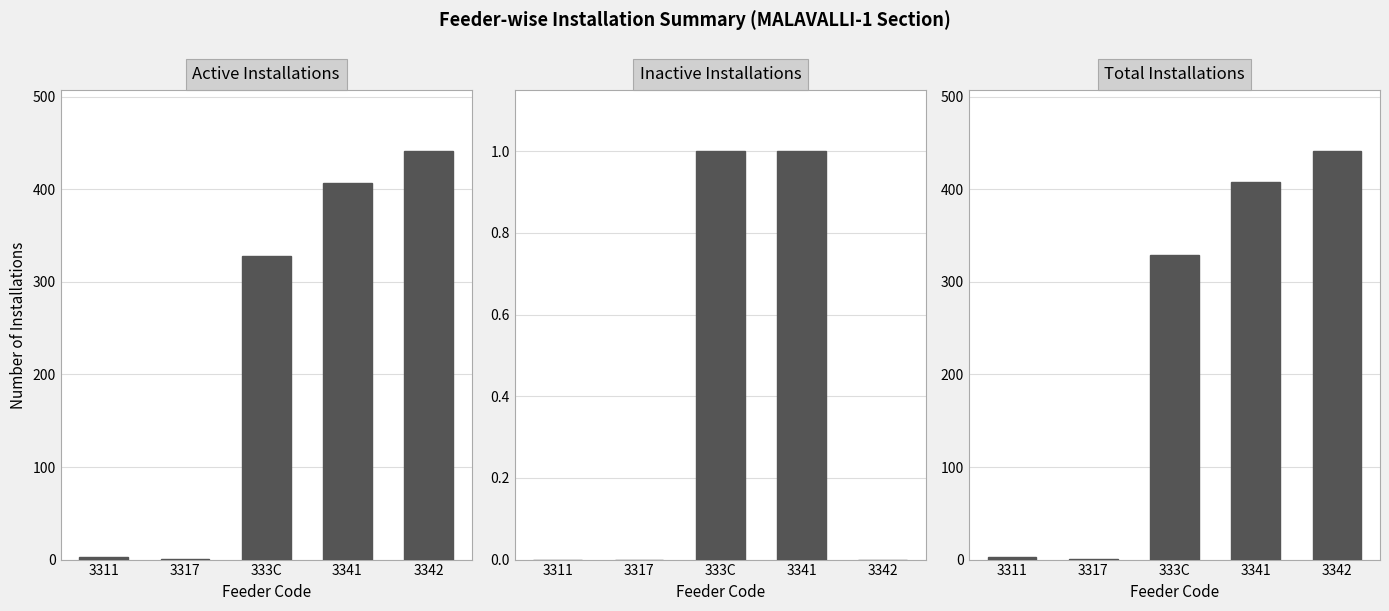

What is the difference between the maximum and minimum values in the Total Installations series?

440